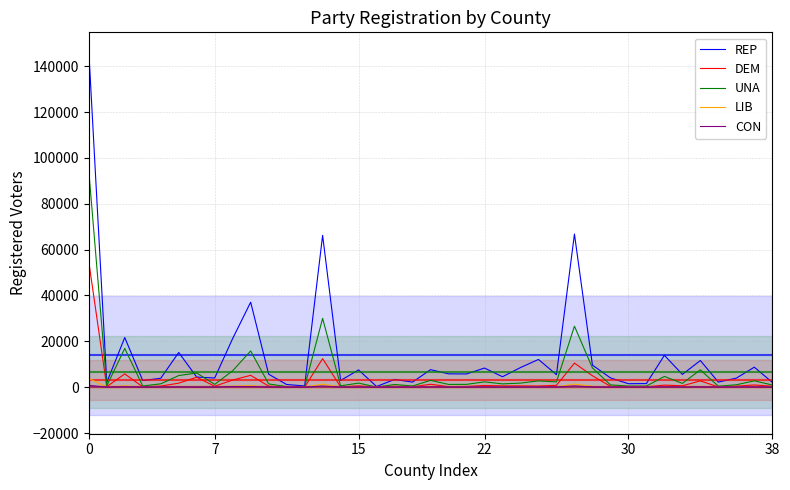

Between 23 and 30, which is larger?

23